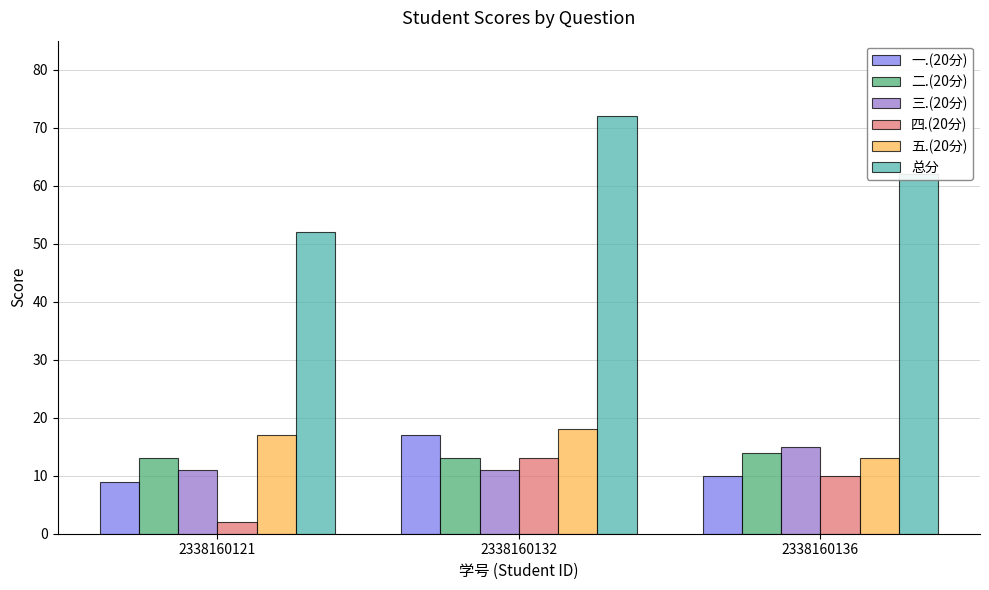

What is the value of the 五.(20分) bar at the 1st from the left?

17